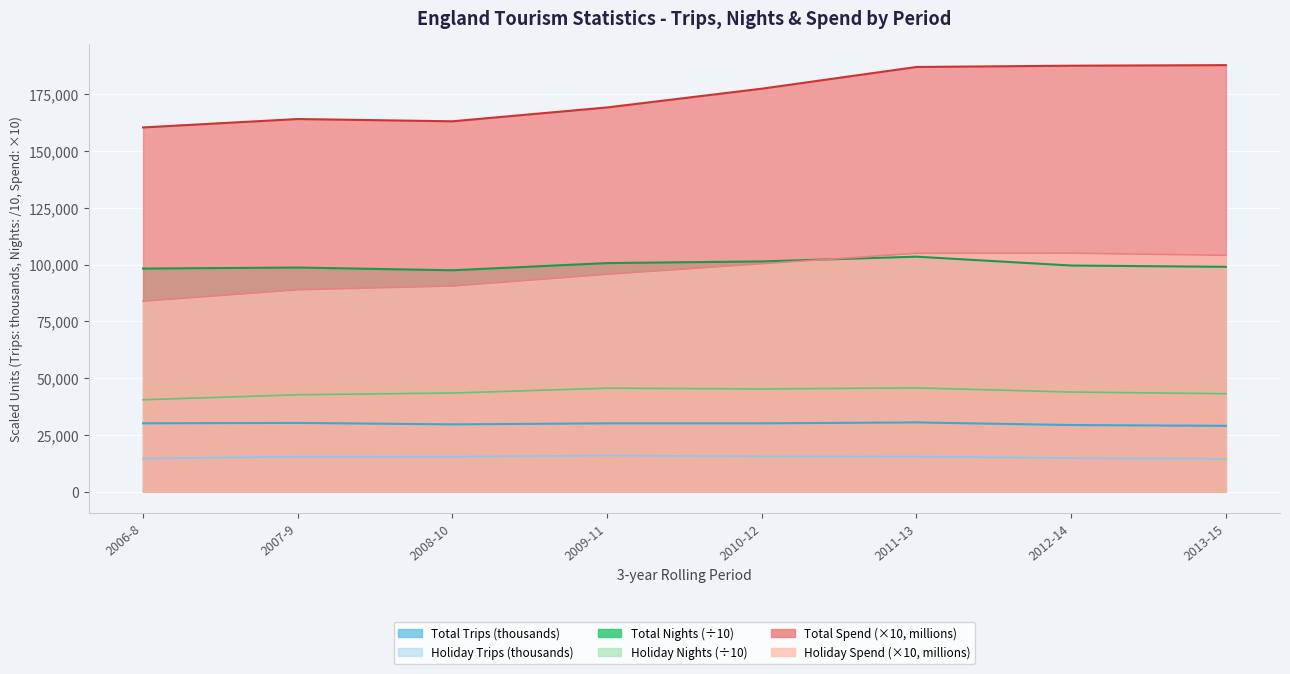

What is the difference between the England Holiday Spend (millions) values at 2007-9 and 2006-8?

5030.0